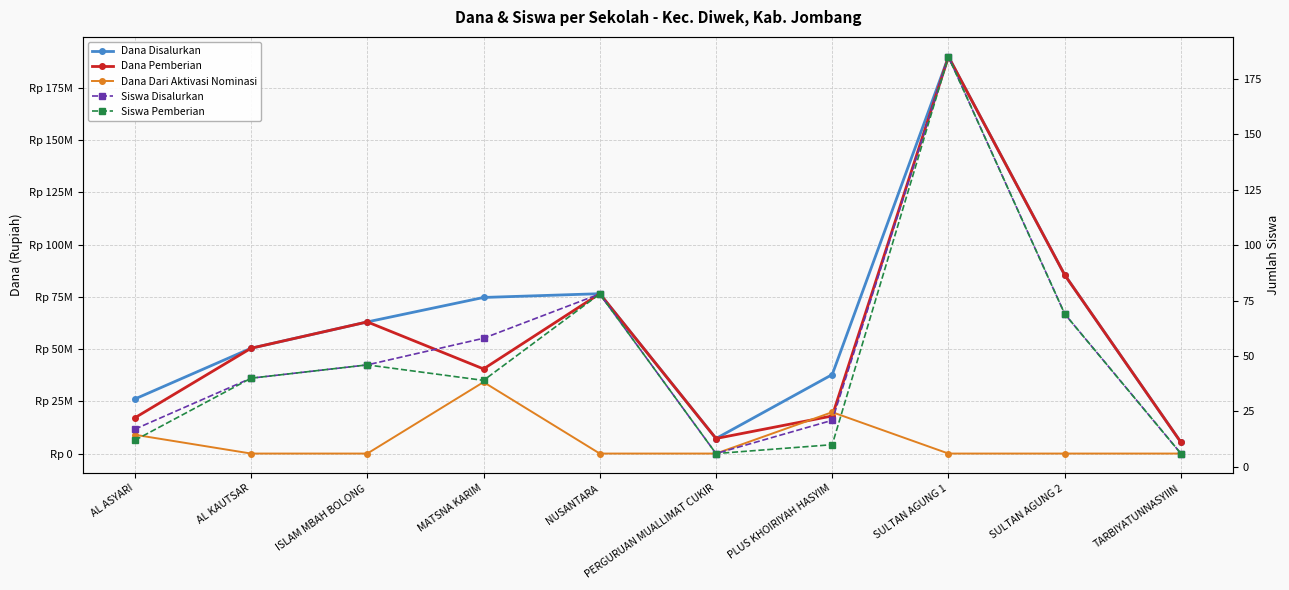

Count the Dana Dari Aktivasi Nominasi values in the range 0 to 9000000.

8